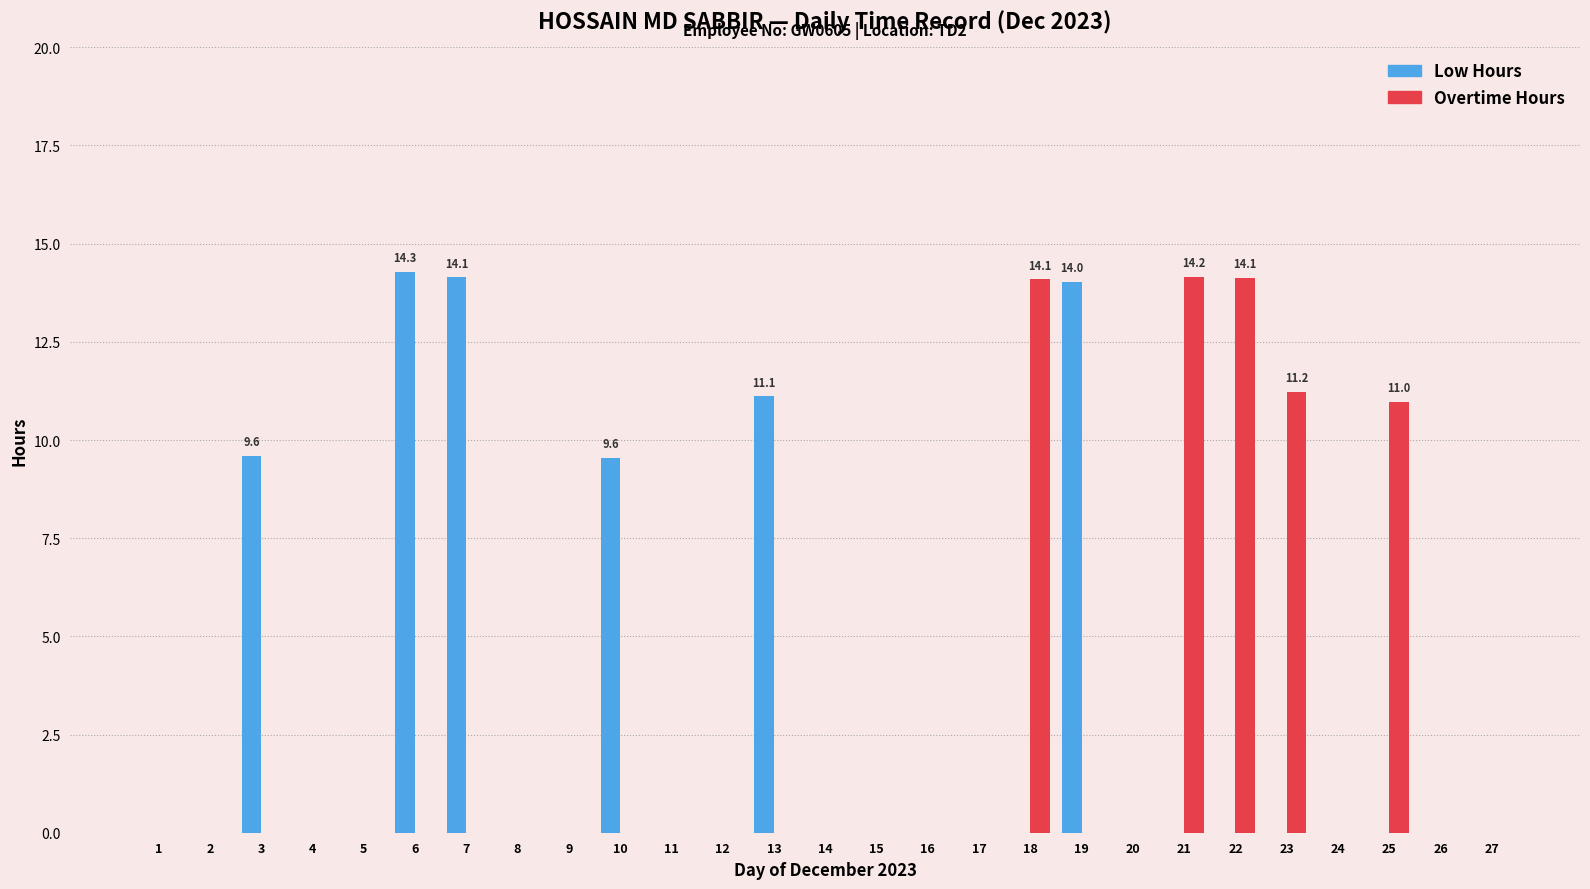

What is the total value across all series at 18?

14.1